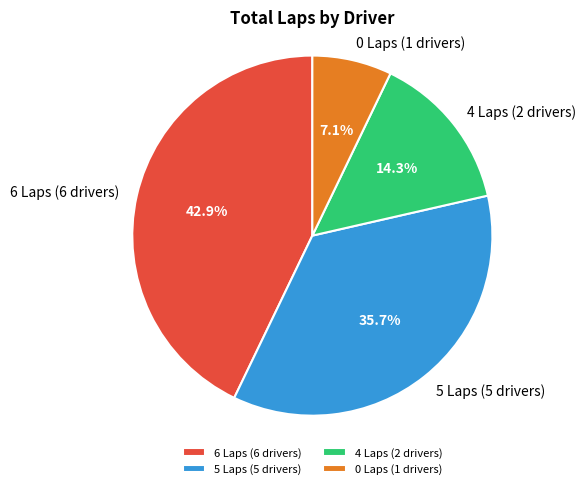

Rank the categories by value from highest to lowest.

6 Laps (6 drivers), 5 Laps (5 drivers), 4 Laps (2 drivers), 0 Laps (1 drivers)